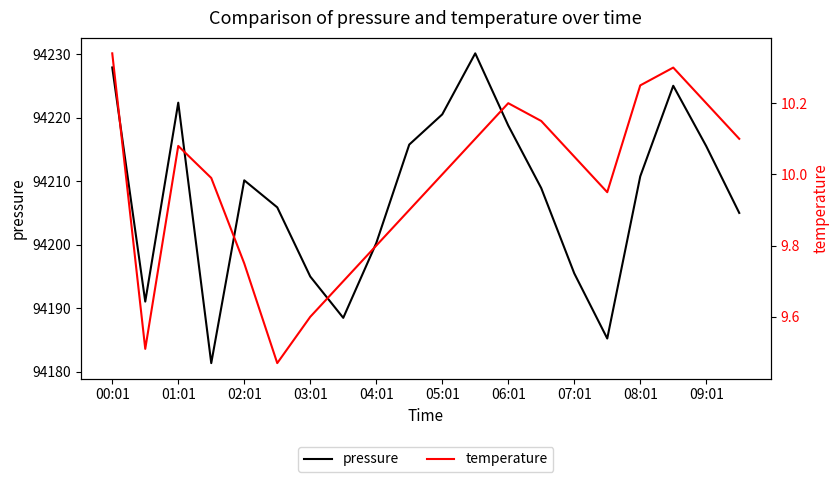

True or false: temperature and pressure cross at least once.

False